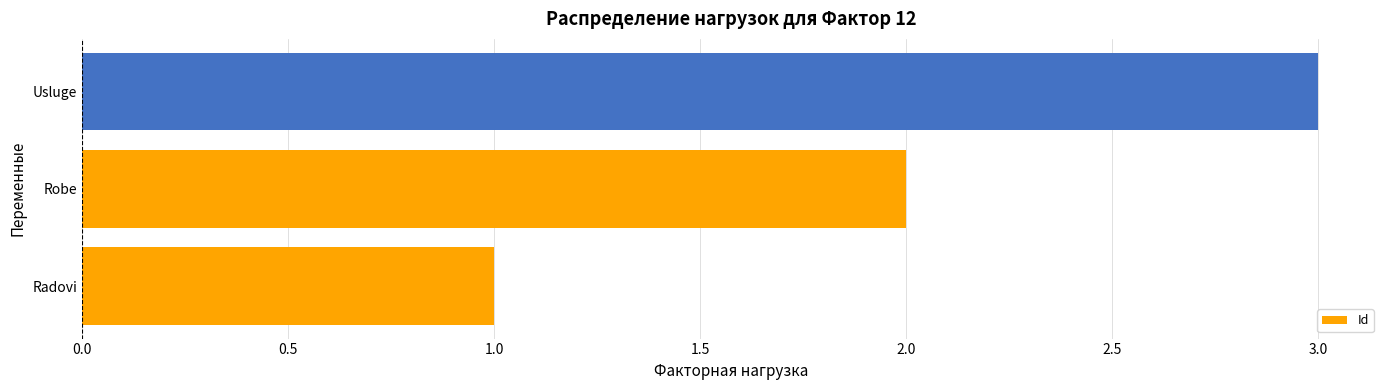

Which label corresponds to the largest value in the chart?

Usluge